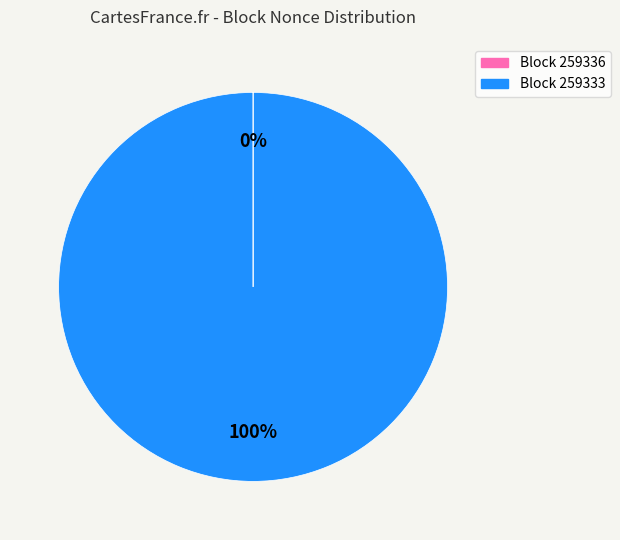

Is it true that Block 259333 is 100% of the pie?

True